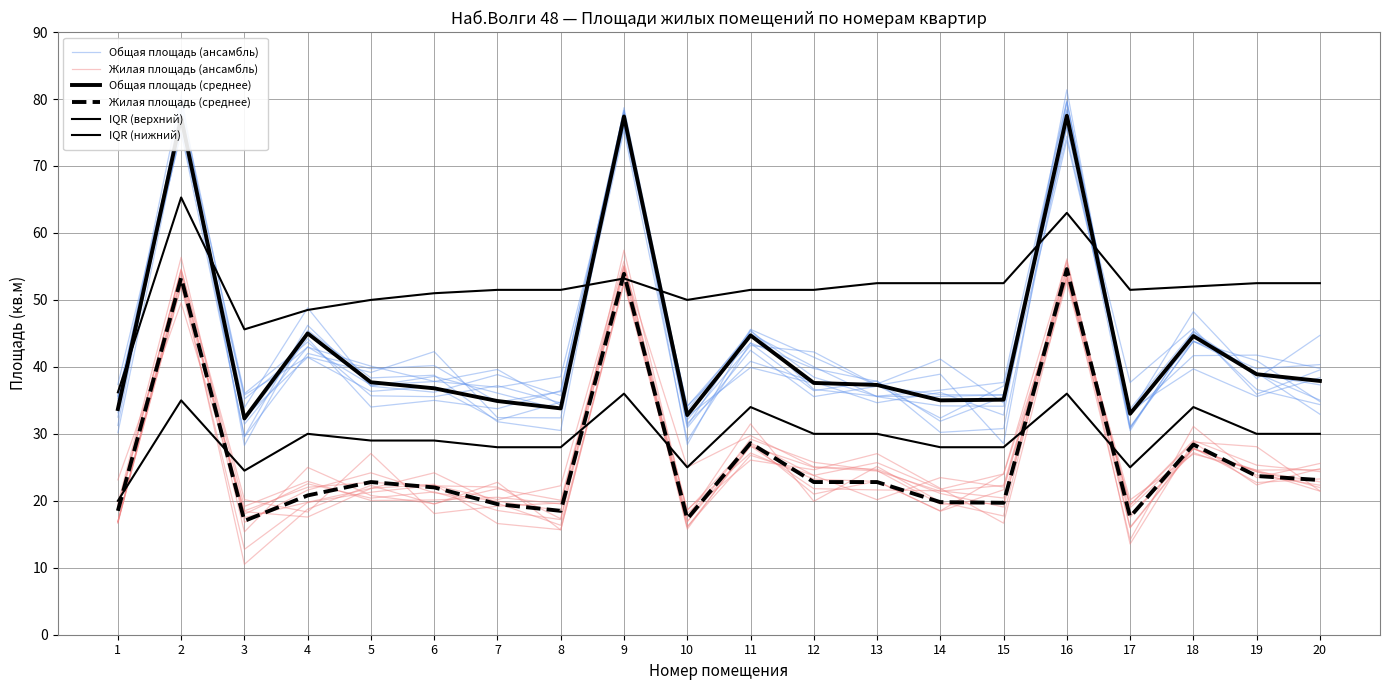

What is the value of the IQR (верхний) point at the 12th from the left?

51.5